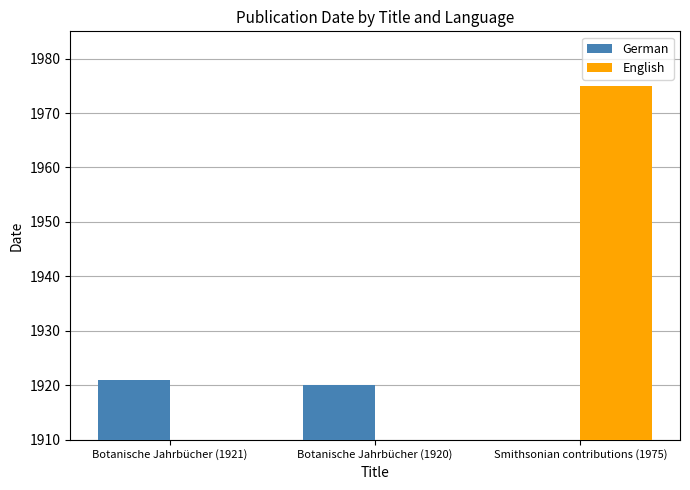

Are the bars horizontal?

No